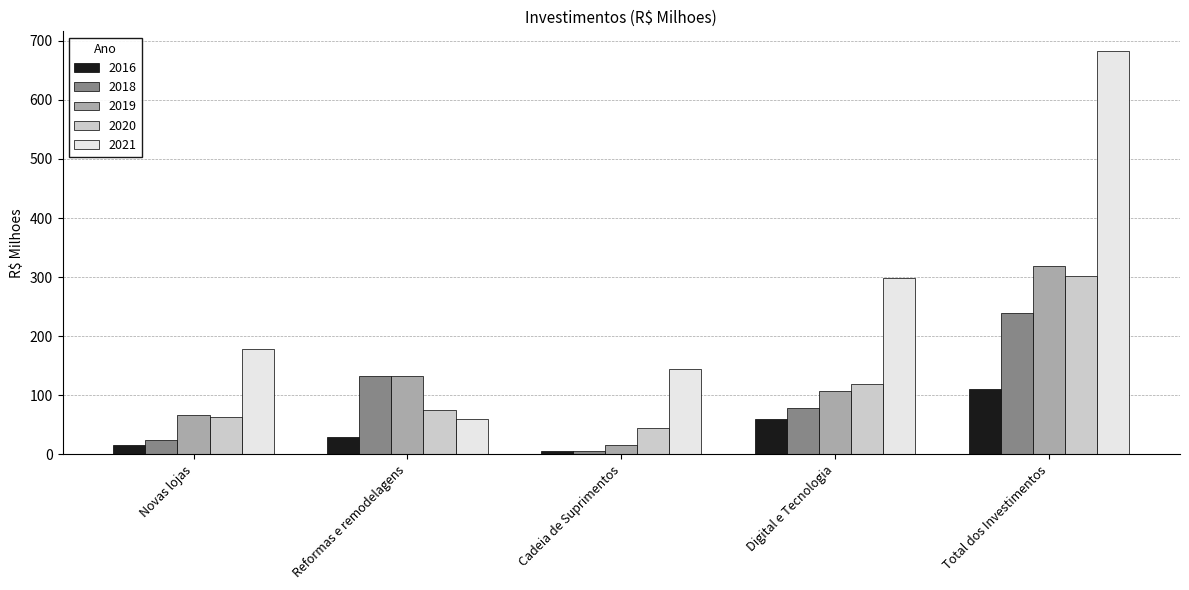

How many categories are shown in the chart?

5